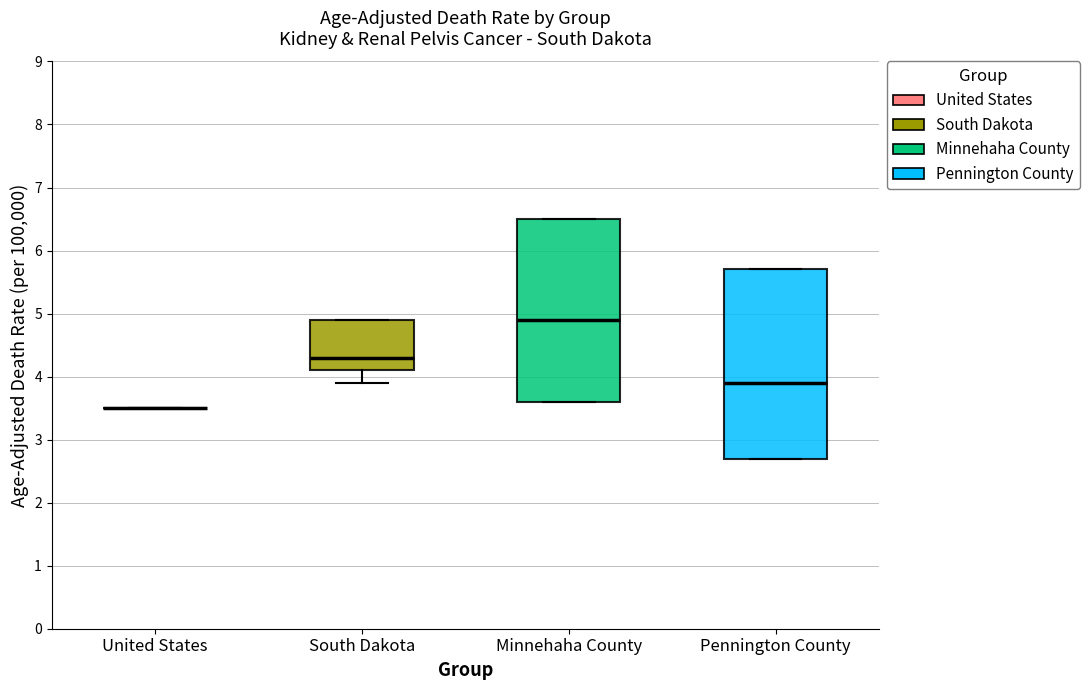

Reading left to right, transcribe this box plot: for each box, give where its median line is, the range the box spans, and where its two whiskers end, as read against the y-axis. The values are not printed on the chart, so give them approximately, as read against the axis.

United States: box collapsed to a line at 3.5, whiskers 3.5 to 3.5
South Dakota: median 4.3, box 4.1 to 4.9, whiskers 3.9 to 4.9
Minnehaha County: median 4.9, box 3.6 to 6.5, whiskers 3.6 to 6.5
Pennington County: median 3.9, box 2.7 to 5.7, whiskers 2.7 to 5.7